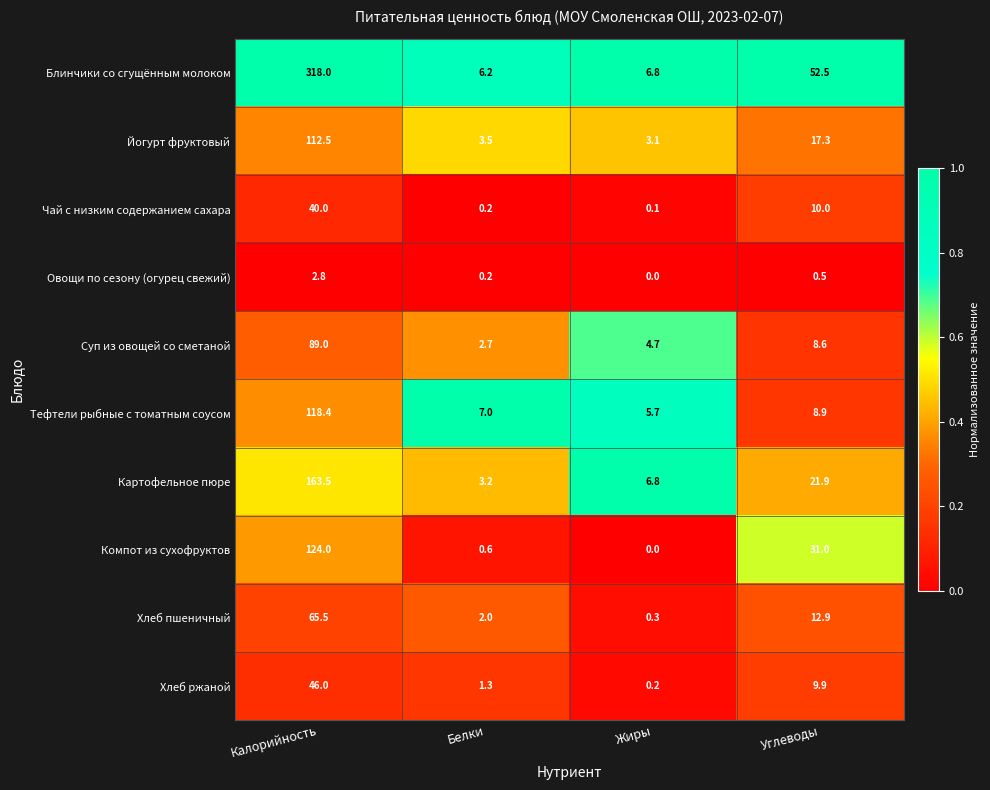

List the series in order of their peak value, lowest first.

Овощи по сезону (огурец свежий), Чай с низким содержанием сахара, Хлеб ржаной, Хлеб пшеничный, Суп из овощей со сметаной, Йогурт фруктовый, Тефтели рыбные с томатным соусом, Компот из сухофруктов, Картофельное пюре, Блинчики со сгущённым молоком